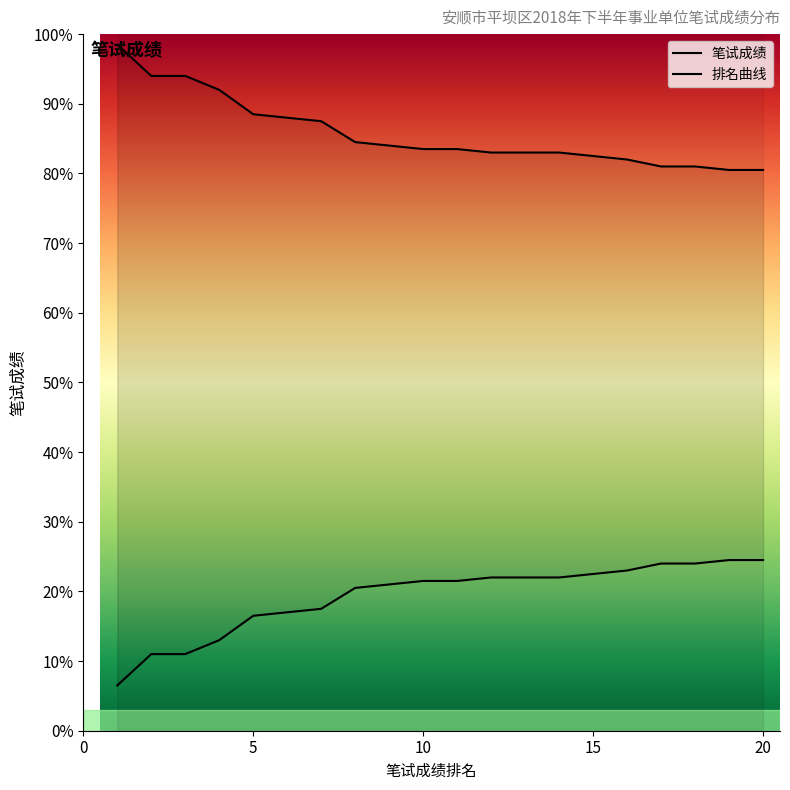

Is this an area chart (filled region under the line)?

No